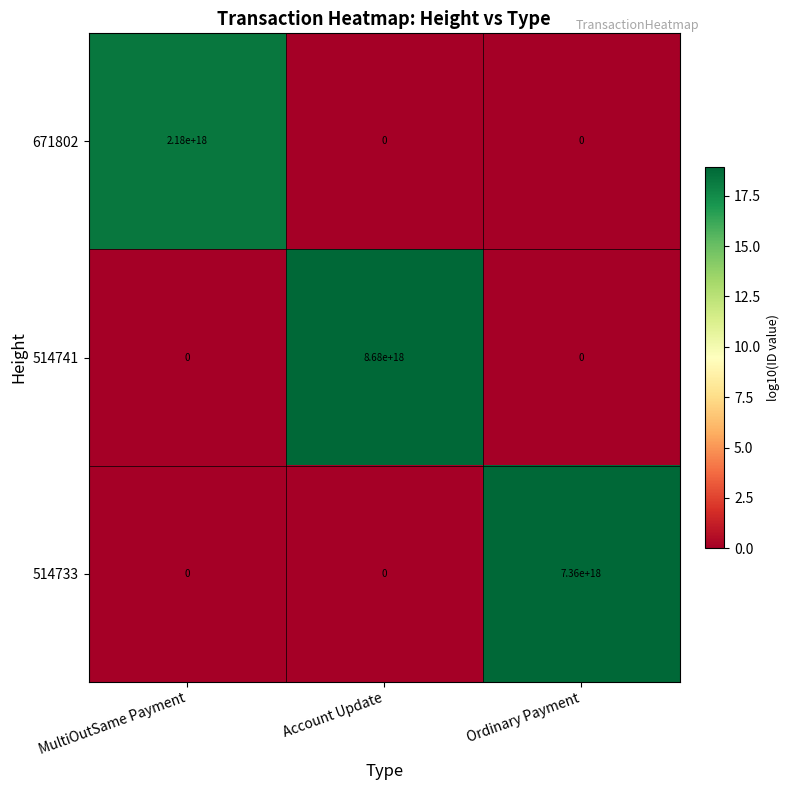

Which series has the largest total across all categories?

514741